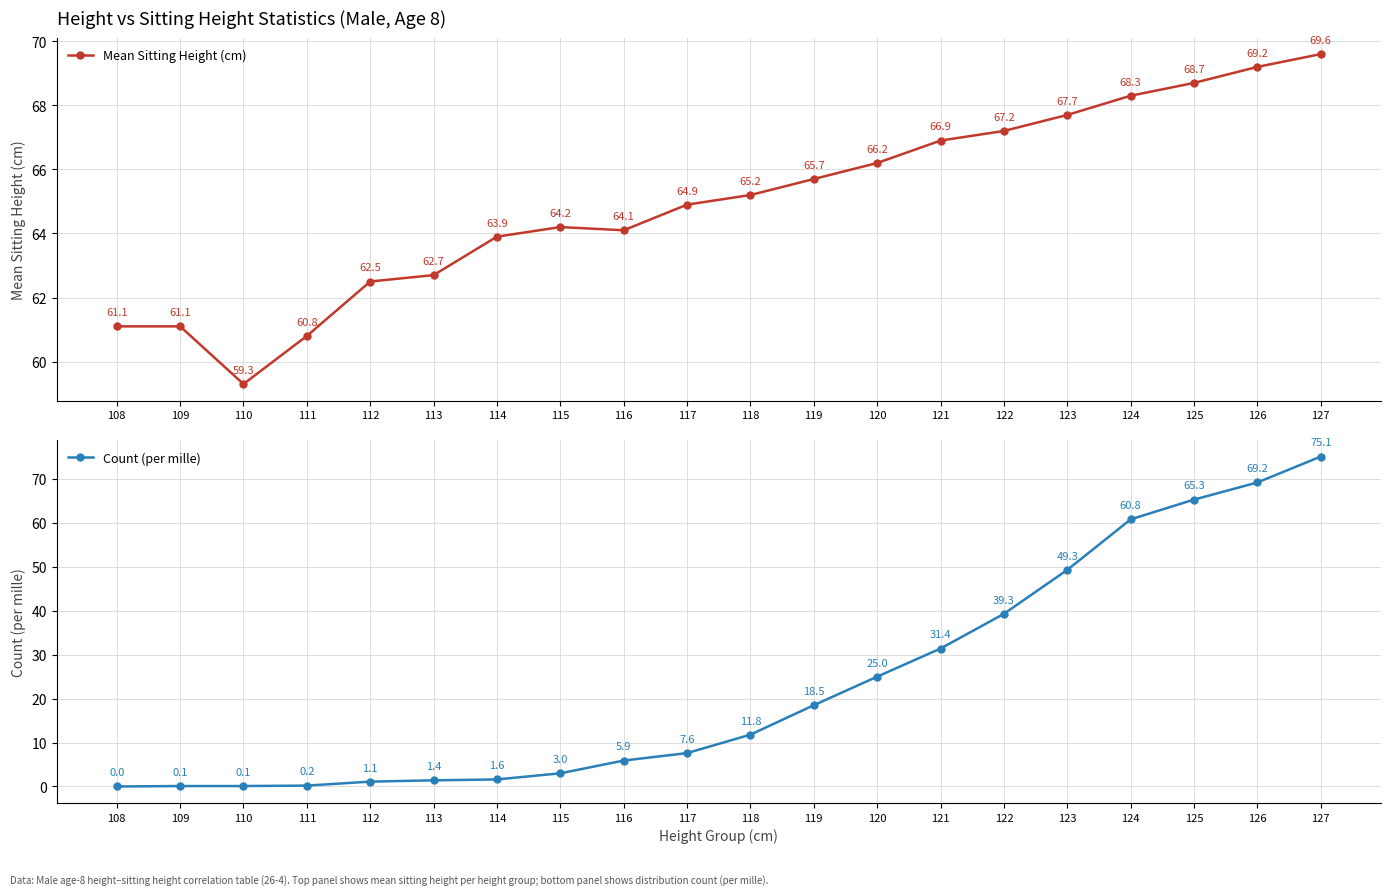

Reading left to right, list all the values displayed in this chart.

Mean Sitting Height (cm): 61.1	61.1	59.3	60.8	62.5	62.7	63.9	64.2	64.1	64.9	65.2	65.7	66.2	66.9	67.2	67.7	68.3	68.7	69.2	69.6
Count (per mille): 0.0	0.1	0.1	0.2	1.1	1.4	1.6	3.0	5.9	7.6	11.8	18.5	25.0	31.4	39.3	49.3	60.8	65.3	69.2	75.1